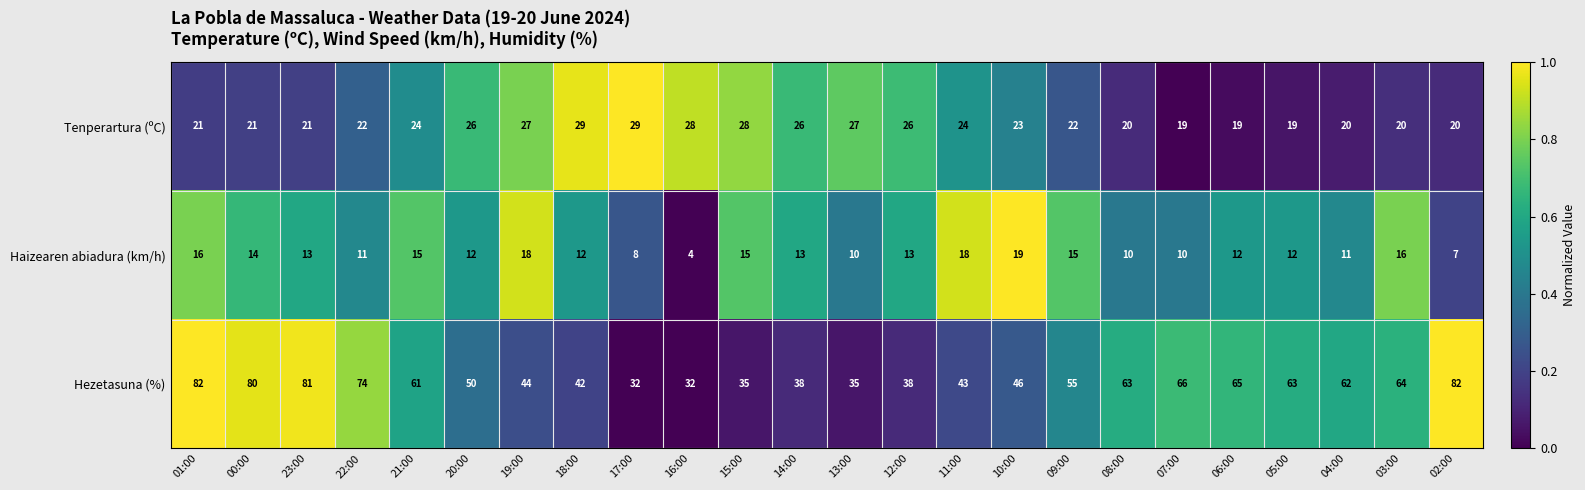

Between 21:00 and 16:00, which series saw the biggest shift?

Hezetasuna (%)